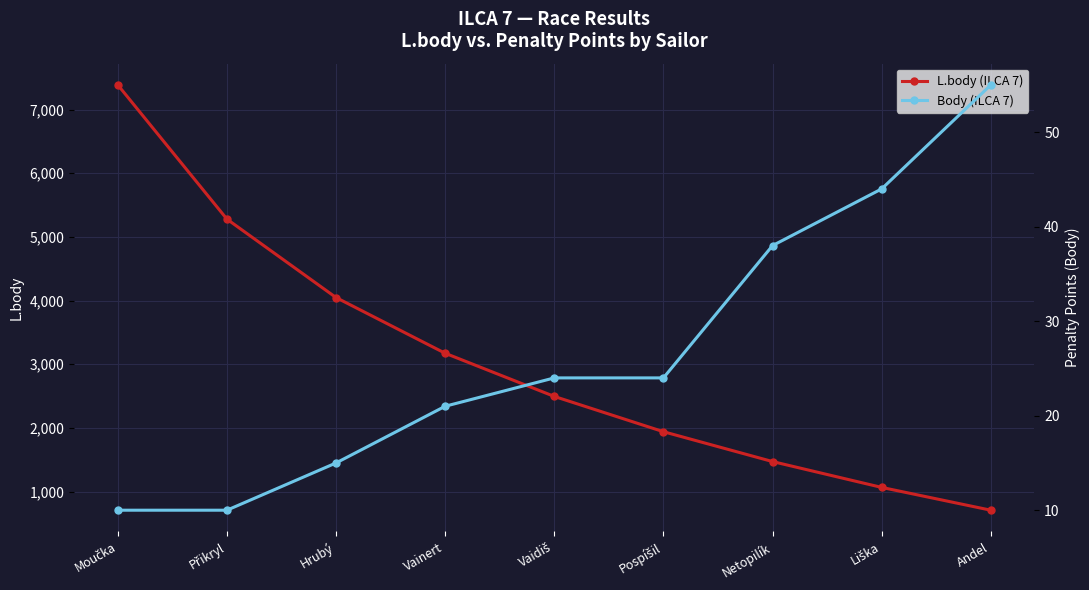

What are all the series names shown in the legend?

L.body (ILCA 7), Body (ILCA 7)